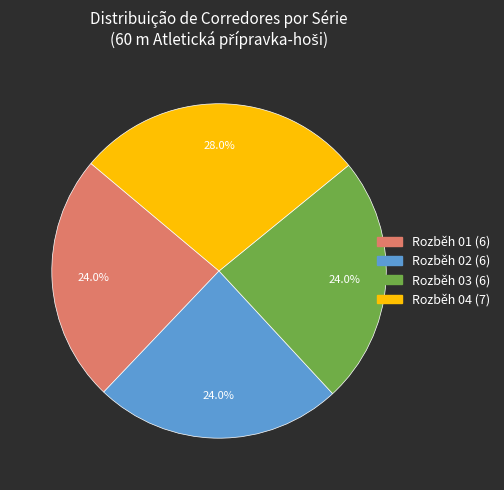

Approximately how many times larger is the value at Rozběh 01 compared to Rozběh 03?

1.0